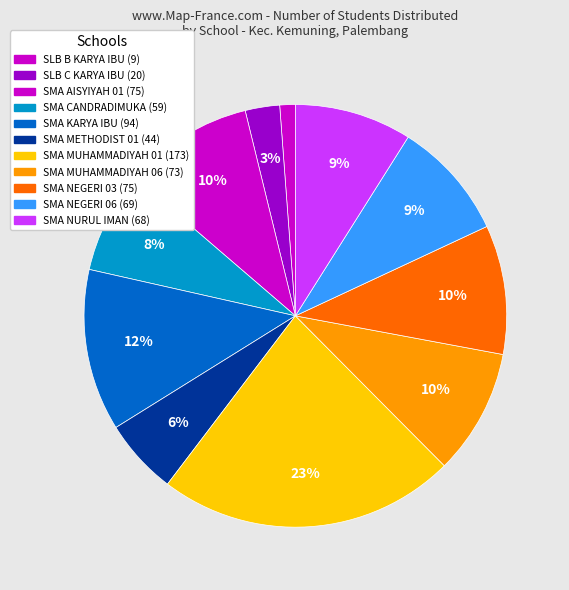

Is there any slice that represents more than half of the pie?

No